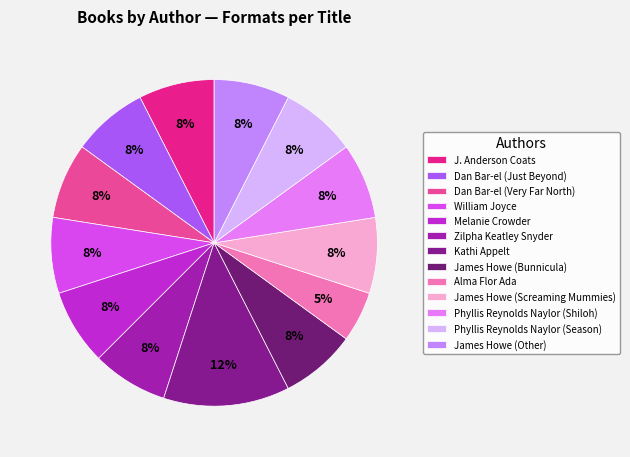

The Melanie Crowder slice represents 1% of the pie. True or false?

False